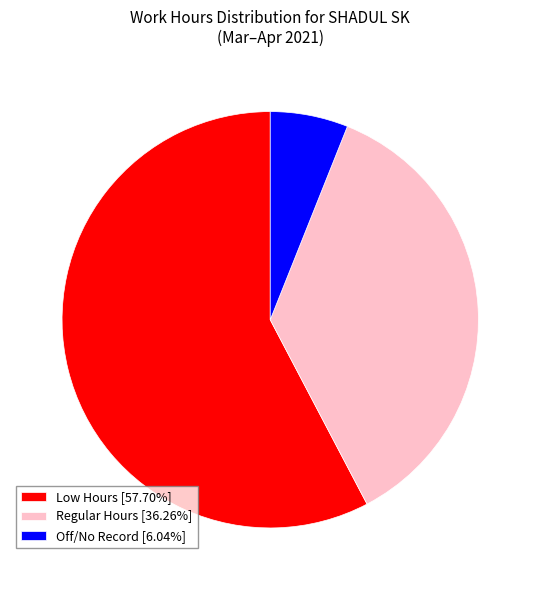

Does Low Hours [57.70%] represent more than half of the total?

Yes